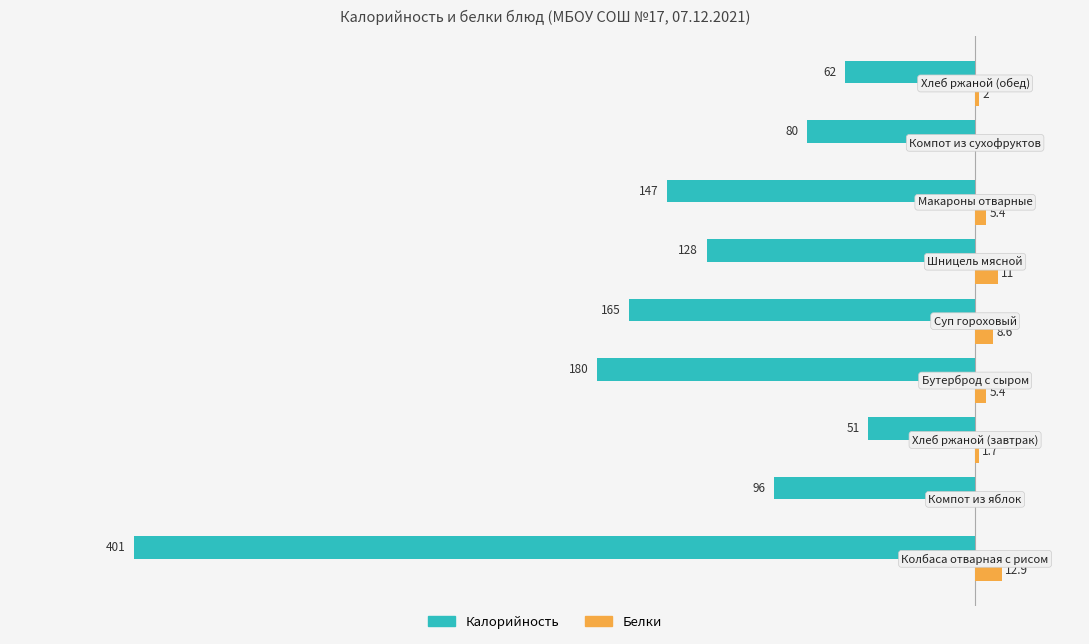

What is the value of the Калорийность bar at the 6th from the left?

-128.0